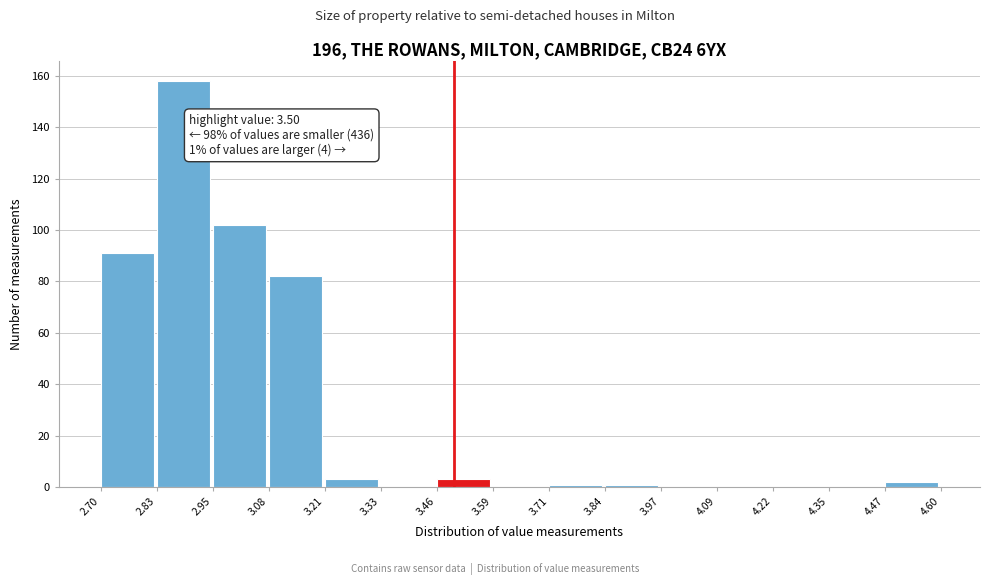

Which range on the x-axis has the tallest bar?

2.83 to 2.95